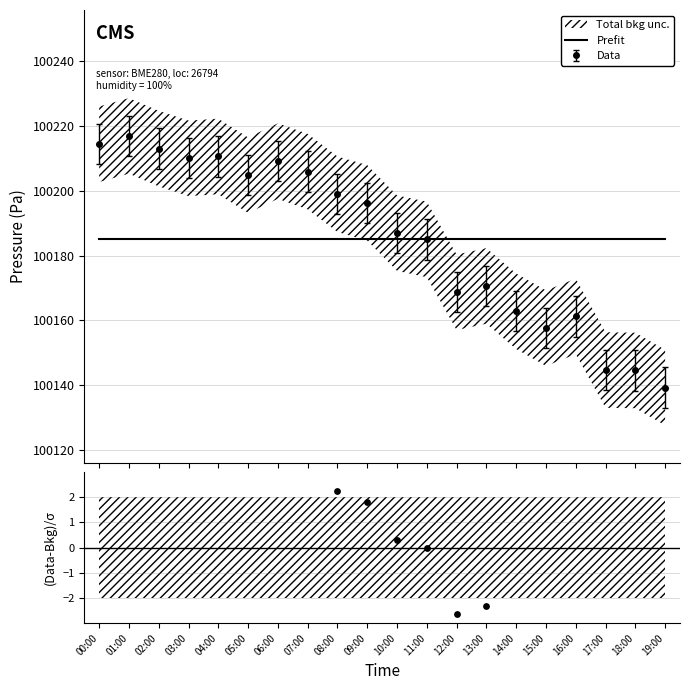

At how many categories does at least one series exceed 97091?

20